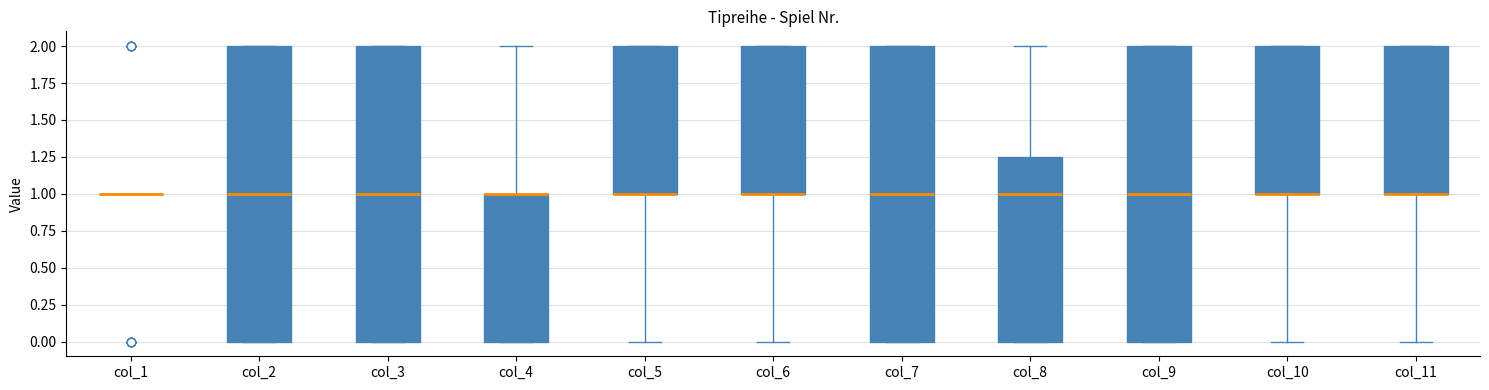

Where is the lower edge of the box for col_7 on the y-axis? The values are not printed on the chart, so give them approximately, as read against the axis.

0.00